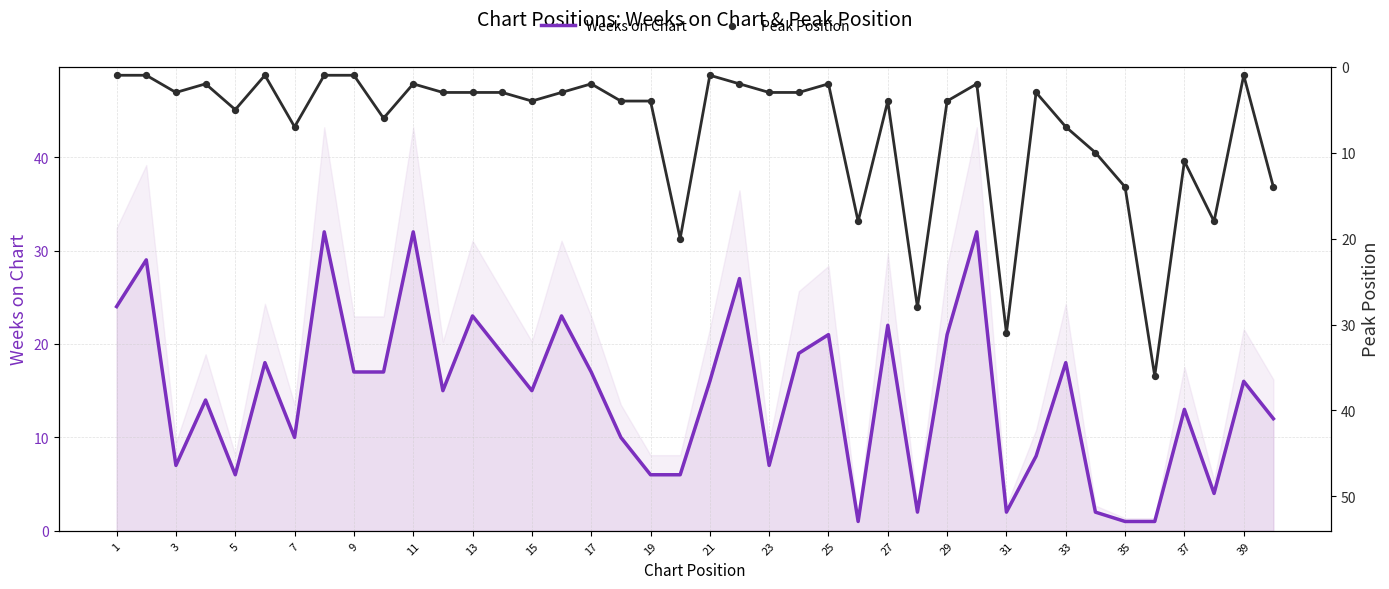

Which series has the largest Y range (max minus min)?

Peak Position